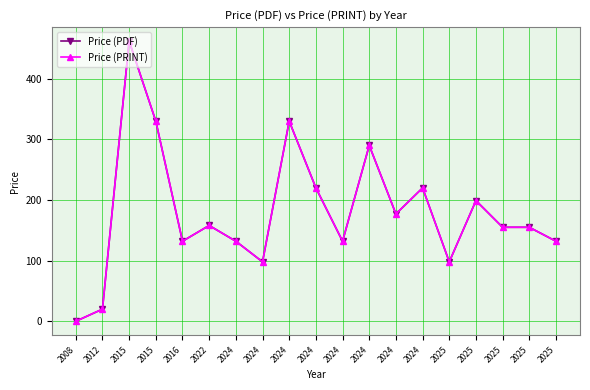

Reading right to left, what are all the values shown in this chart?

Price (PDF): 2025=132	2025=155	2025=155	2025=199	2025=98	2024=220	2024=177	2024=290	2024=132	2024=220	2024=330	2024=98	2024=132	2022=158	2016=132	2015=330	2015=462	2012=20	2008=0
Price (PRINT): 2025=132	2025=155	2025=155	2025=199	2025=98	2024=220	2024=177	2024=290	2024=132	2024=220	2024=330	2024=98	2024=132	2022=158	2016=132	2015=330	2015=462	2012=20	2008=0